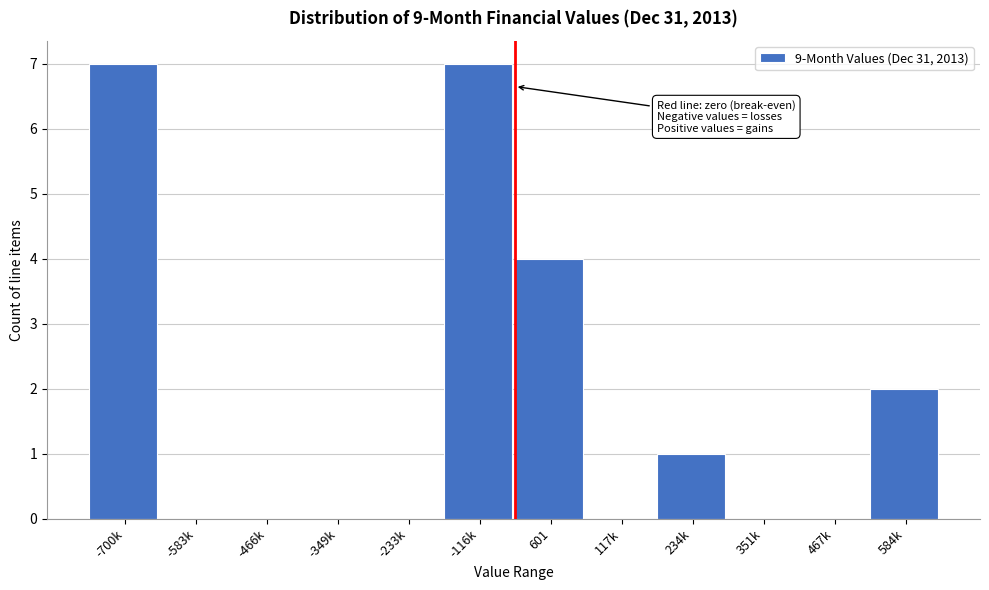

Reading left to right, extract all data points from this chart.

-700k=7	-583k=0	-466k=0	-349k=0	-233k=0	-116k=7	601=4	117k=0	234k=1	351k=0	467k=0	584k=2